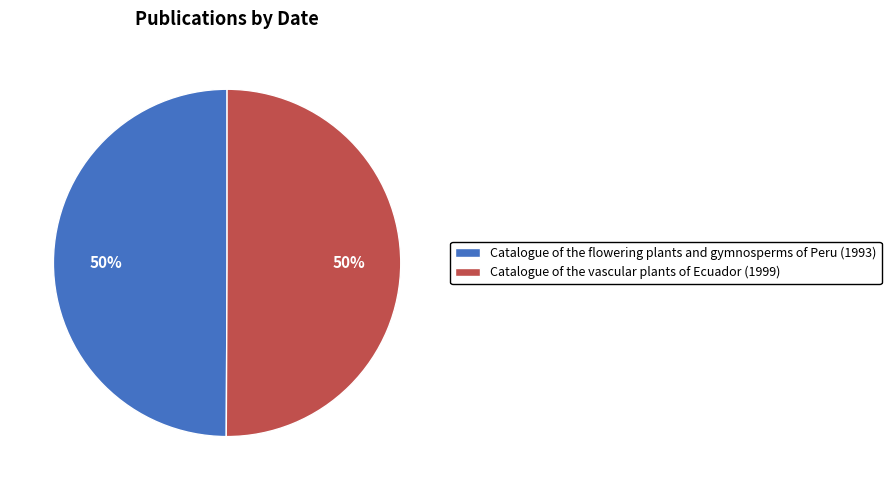

To the nearest percent, what is the combined percentage of Catalogue of the flowering plants and gymnosperms of Peru (1993) and Catalogue of the vascular plants of Ecuador (1999)?

100%